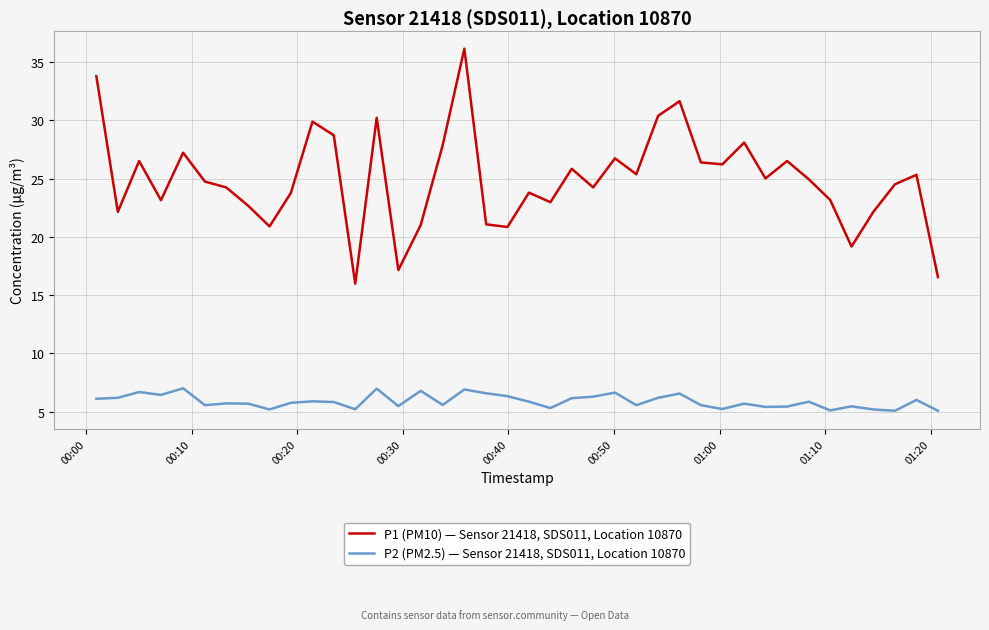

Which series has the largest total across all categories?

P1 (PM10) — Sensor 21418, SDS011, Location 10870